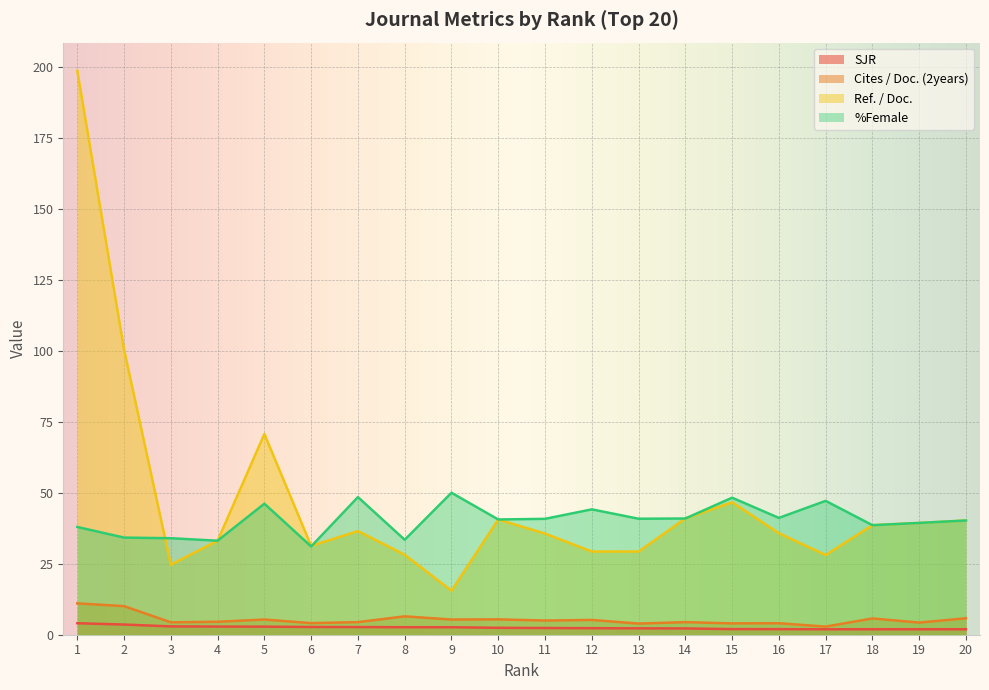

Which series changed the most between 8 and 13?

%Female